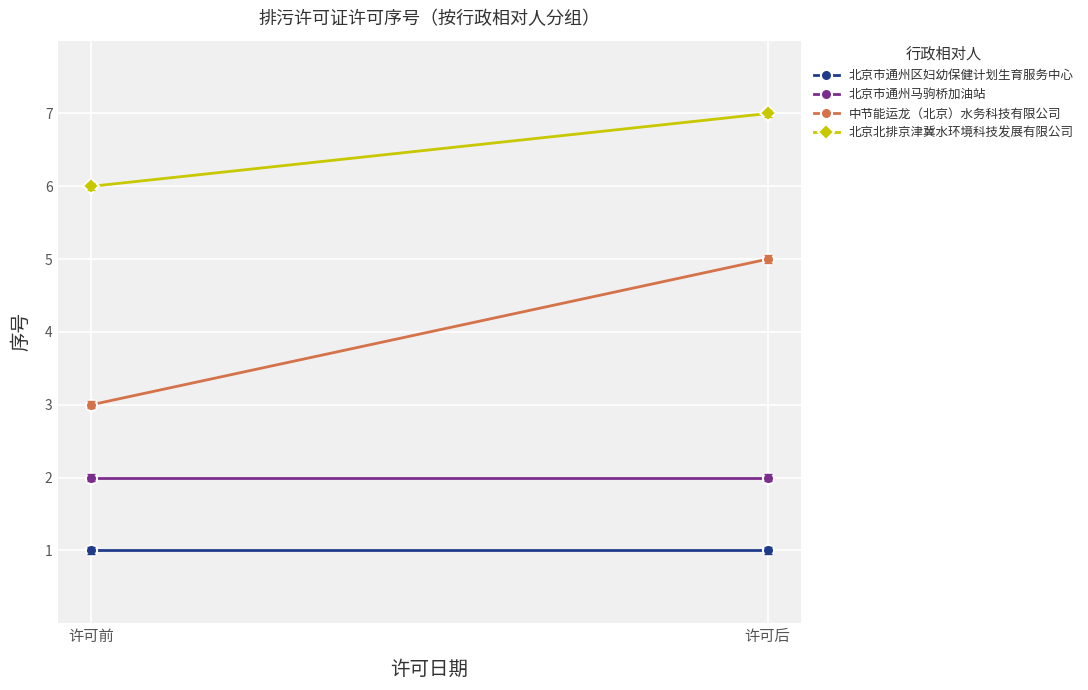

What is the value of the 北京市通州马驹桥加油站 point at the 2nd from the left?

2